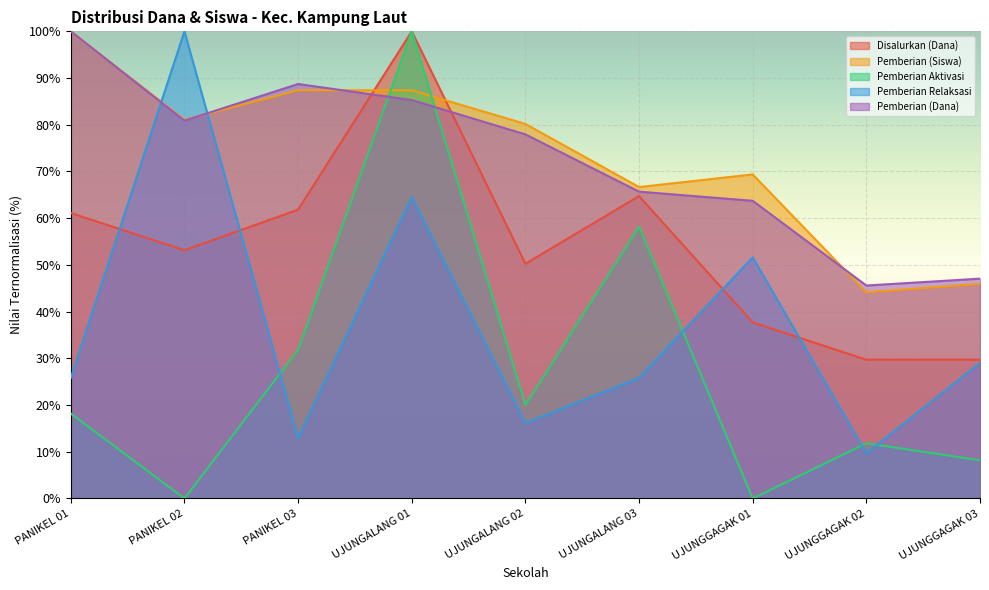

Where is the first local minimum for Pemberian (Dana)?

PANIKEL 02